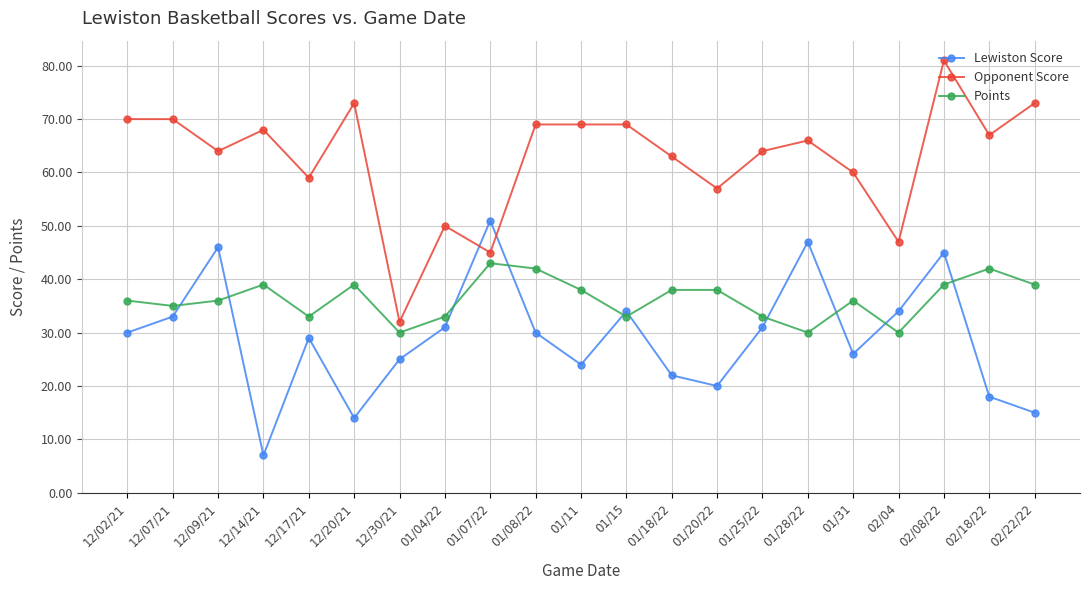

What is the difference between the second highest and second lowest values in the Opponent Score series?

28